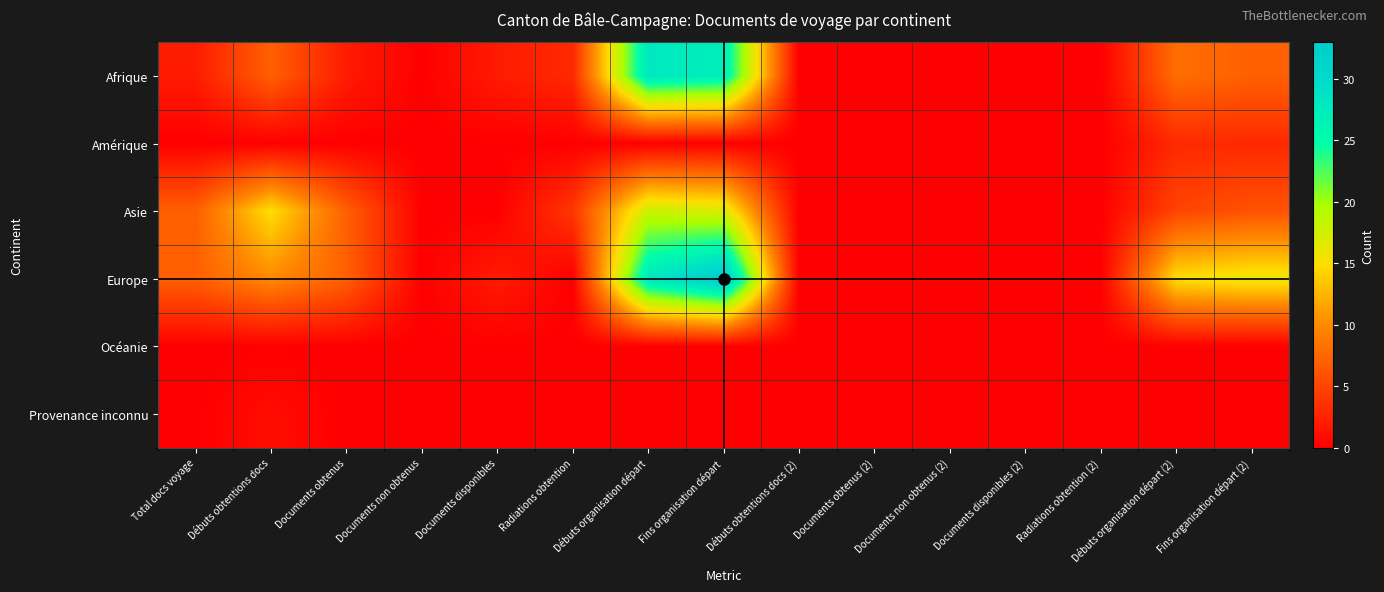

Reading left to right, list all the values displayed in this chart.

Afrique: Total docs voyage=2	Débuts obtentions docs=7	Documents obtenus=2	Documents non obtenus=0	Documents disponibles=2	Radiations obtention=3	Débuts organisation départ=28	Fins organisation départ=27	Débuts obtentions docs (2)=0	Documents obtenus (2)=0	Documents non obtenus (2)=0	Documents disponibles (2)=0	Radiations obtention (2)=0	Débuts organisation départ (2)=8	Fins organisation départ (2)=7
Amérique: Total docs voyage=0	Débuts obtentions docs=0	Documents obtenus=0	Documents non obtenus=0	Documents disponibles=0	Radiations obtention=0	Débuts organisation départ=0	Fins organisation départ=0	Débuts obtentions docs (2)=0	Documents obtenus (2)=0	Documents non obtenus (2)=0	Documents disponibles (2)=0	Radiations obtention (2)=0	Débuts organisation départ (2)=3	Fins organisation départ (2)=3
Asie: Total docs voyage=7	Débuts obtentions docs=15	Documents obtenus=7	Documents non obtenus=0	Documents disponibles=0	Radiations obtention=4	Débuts organisation départ=18	Fins organisation départ=17	Débuts obtentions docs (2)=0	Documents obtenus (2)=0	Documents non obtenus (2)=0	Documents disponibles (2)=0	Radiations obtention (2)=0	Débuts organisation départ (2)=5	Fins organisation départ (2)=6
Europe: Total docs voyage=7	Débuts obtentions docs=10	Documents obtenus=7	Documents non obtenus=0	Documents disponibles=2	Radiations obtention=0	Débuts organisation départ=28	Fins organisation départ=33	Débuts obtentions docs (2)=0	Documents obtenus (2)=0	Documents non obtenus (2)=0	Documents disponibles (2)=0	Radiations obtention (2)=0	Débuts organisation départ (2)=15	Fins organisation départ (2)=16
Océanie: Total docs voyage=0	Débuts obtentions docs=0	Documents obtenus=0	Documents non obtenus=0	Documents disponibles=0	Radiations obtention=0	Débuts organisation départ=0	Fins organisation départ=0	Débuts obtentions docs (2)=0	Documents obtenus (2)=0	Documents non obtenus (2)=0	Documents disponibles (2)=0	Radiations obtention (2)=0	Débuts organisation départ (2)=0	Fins organisation départ (2)=0
Provenance inconnu: Total docs voyage=0	Débuts obtentions docs=1	Documents obtenus=0	Documents non obtenus=0	Documents disponibles=0	Radiations obtention=0	Débuts organisation départ=0	Fins organisation départ=0	Débuts obtentions docs (2)=0	Documents obtenus (2)=0	Documents non obtenus (2)=0	Documents disponibles (2)=0	Radiations obtention (2)=0	Débuts organisation départ (2)=0	Fins organisation départ (2)=0